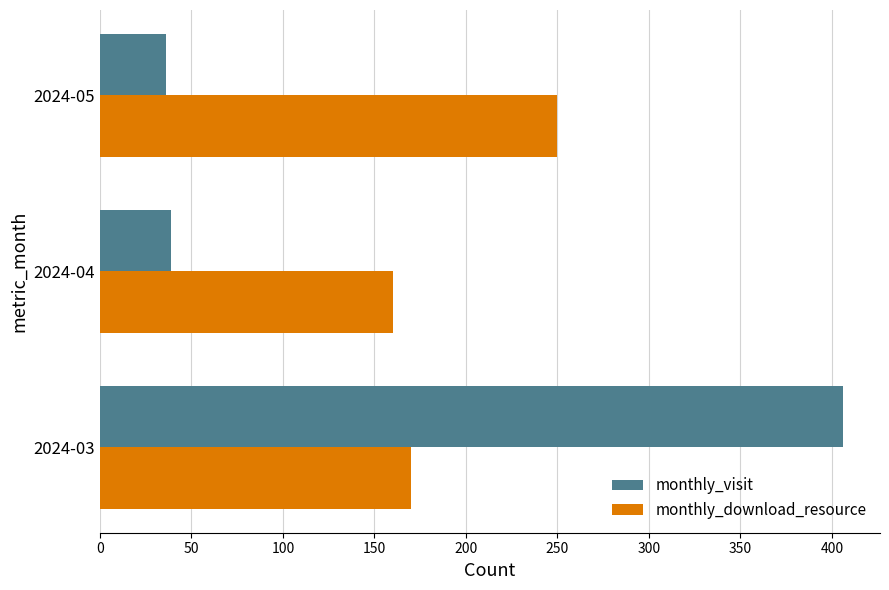

At how many categories does at least one series exceed 283?

1